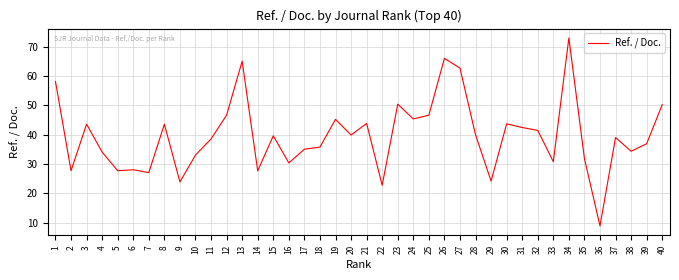

What is the difference between the second highest and minimum values?

57.1